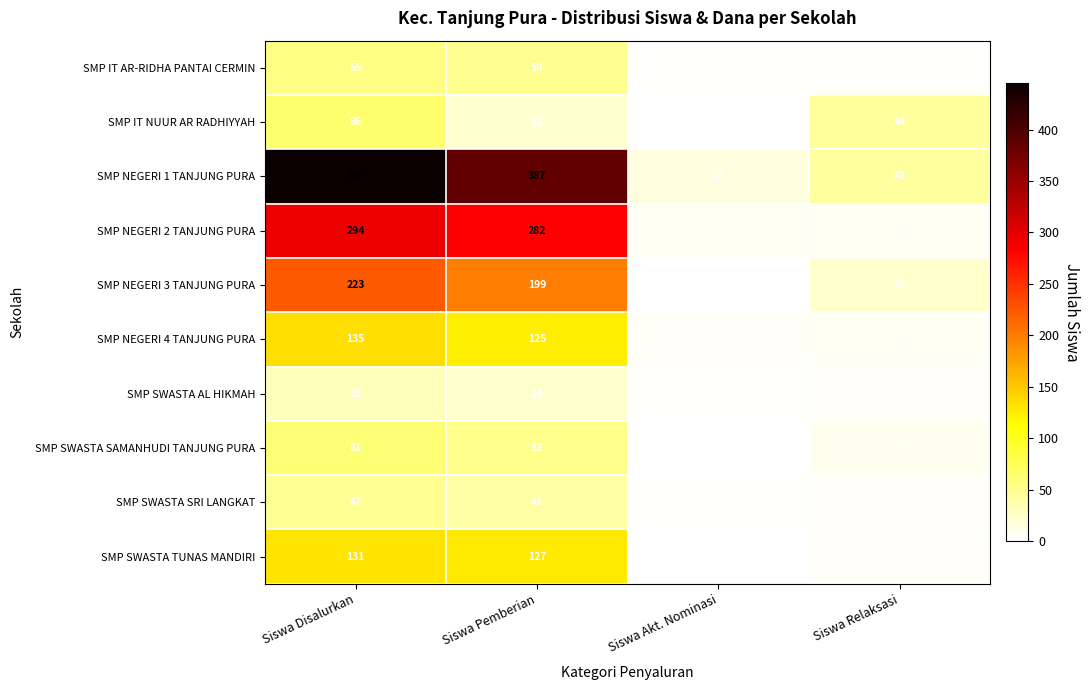

What is the sum of the SMP SWASTA AL HIKMAH values at Siswa Relaksasi and Siswa Akt. Nominasi?

7